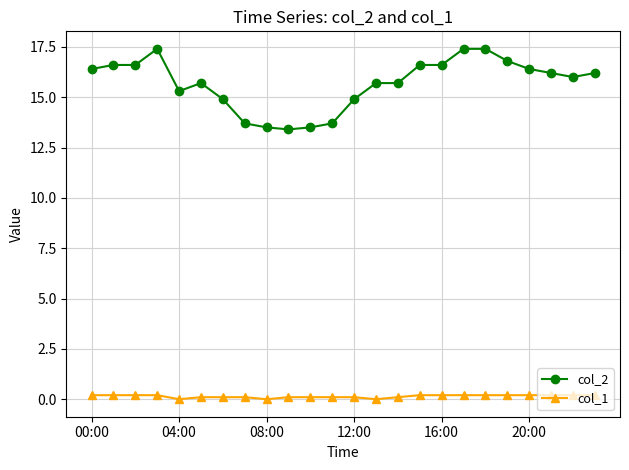

True or false: col_1 and col_2 cross at least once.

False